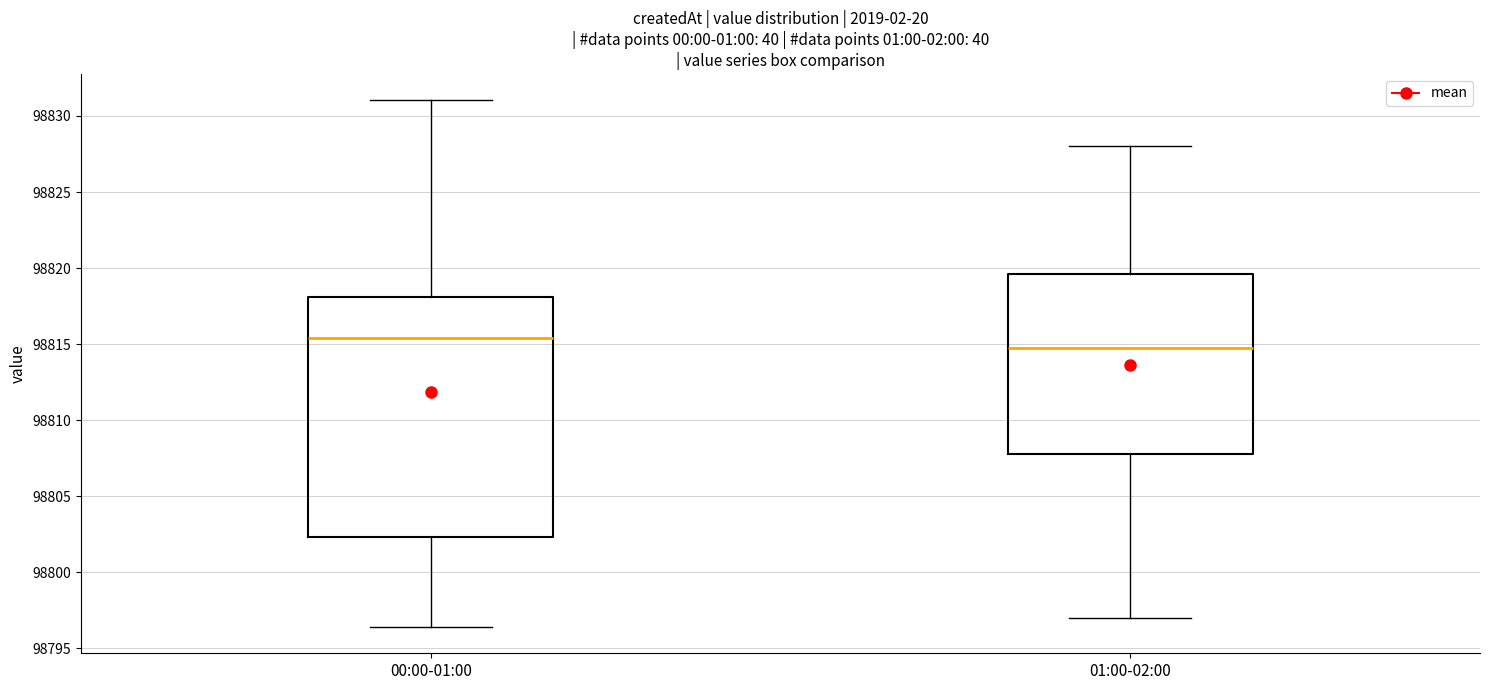

Reading left to right, read every box against the y-axis: the position of its median line, the range the box covers, and the ends of its whiskers. The values are not printed on the chart, so give them approximately, as read against the axis.

00:00-01:00: median 98815.5, box 98802.5 to 98818.0, whiskers 98796.5 to 98831.0
01:00-02:00: median 98815.0, box 98808.0 to 98819.5, whiskers 98797.0 to 98828.0